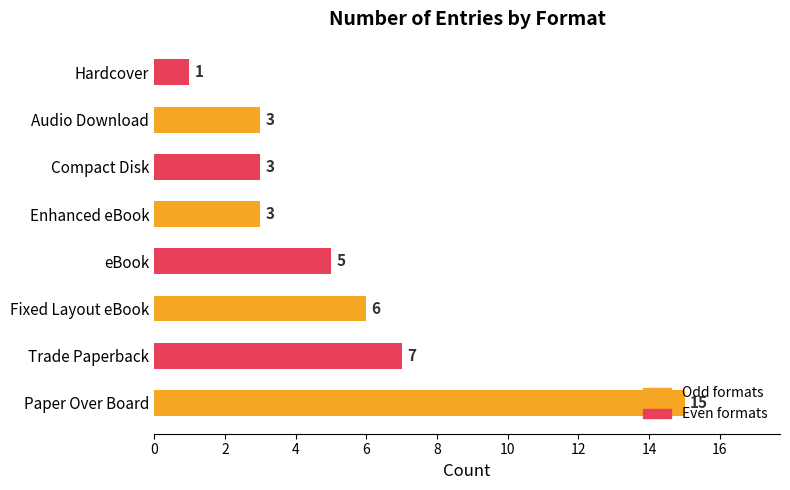

What is the greatest value displayed?

15